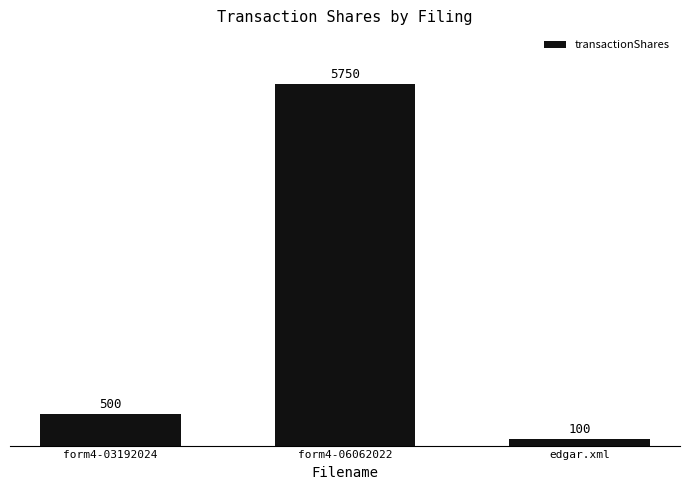

Which has a higher value, form4-03192024 or form4-06062022?

form4-06062022